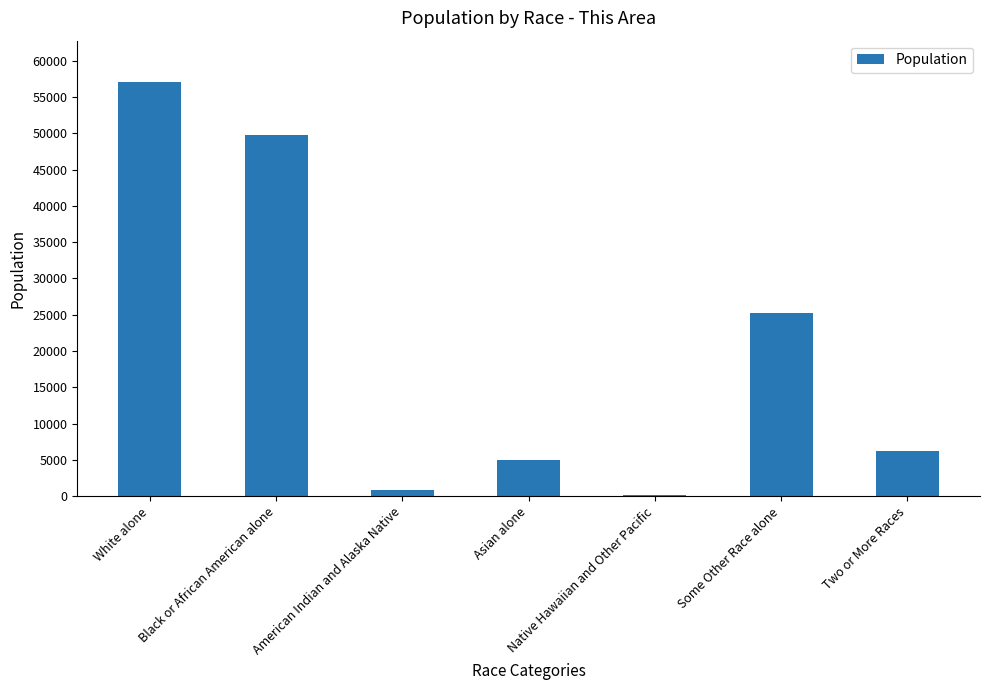

What is the sum of all values?

144229